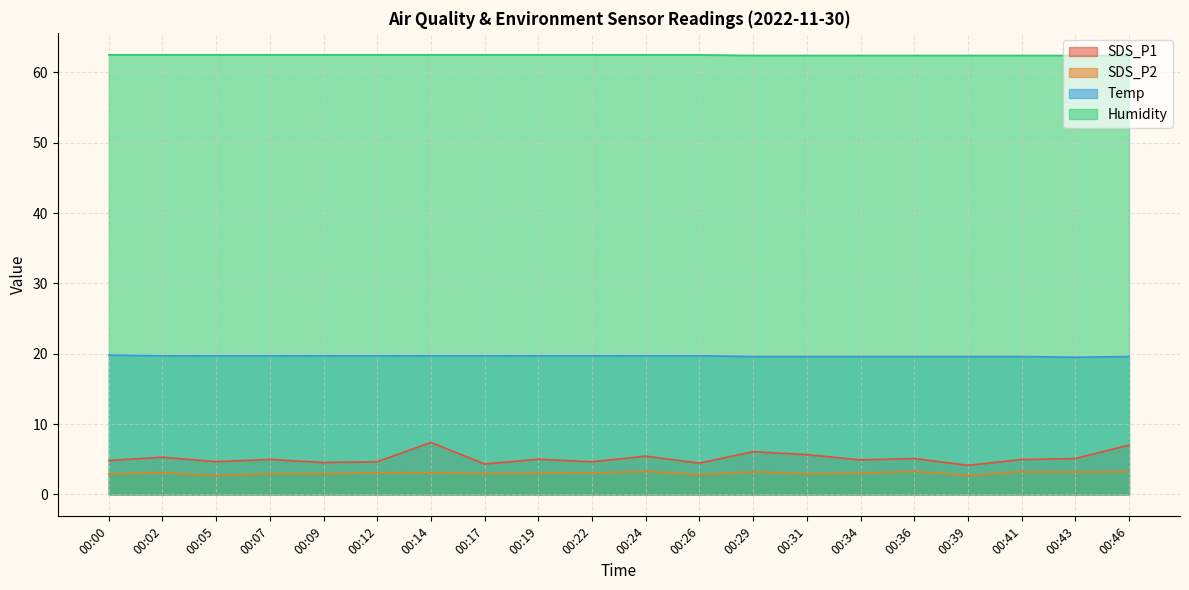

At which label is Temp closest to 19?

00:43